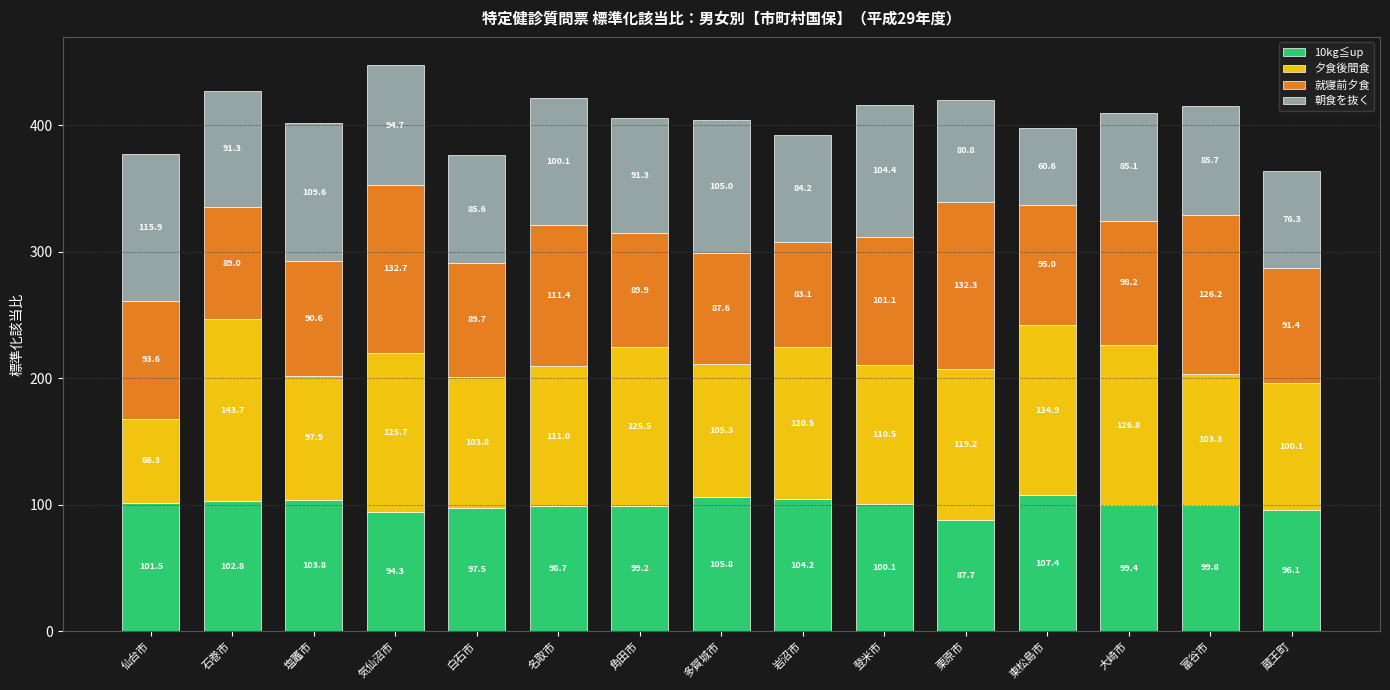

How many categories are shown in the chart?

15